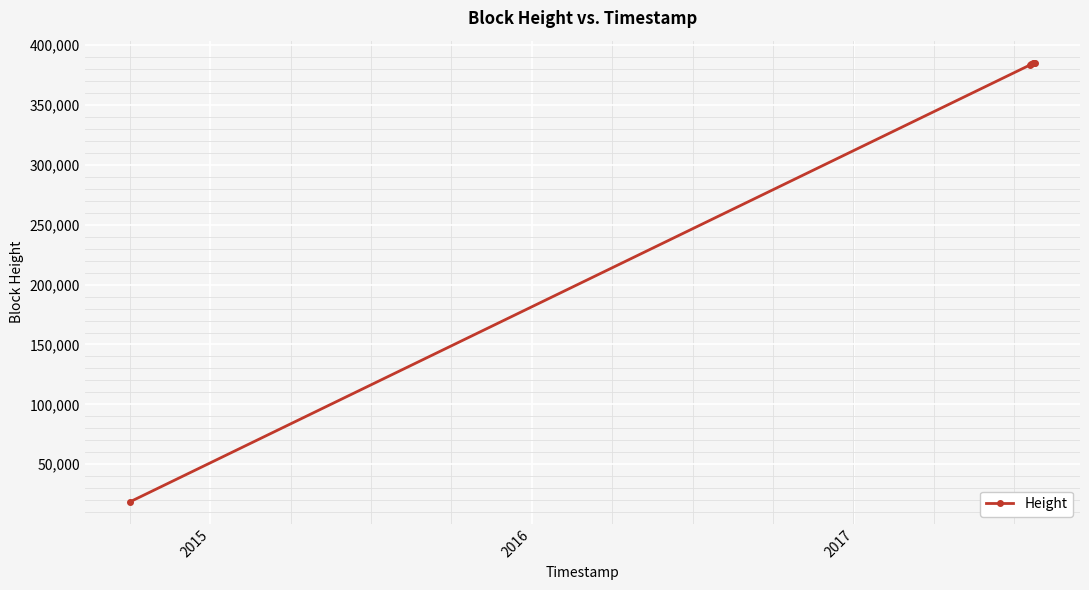

What is the value of the 2nd point from the left?

383697